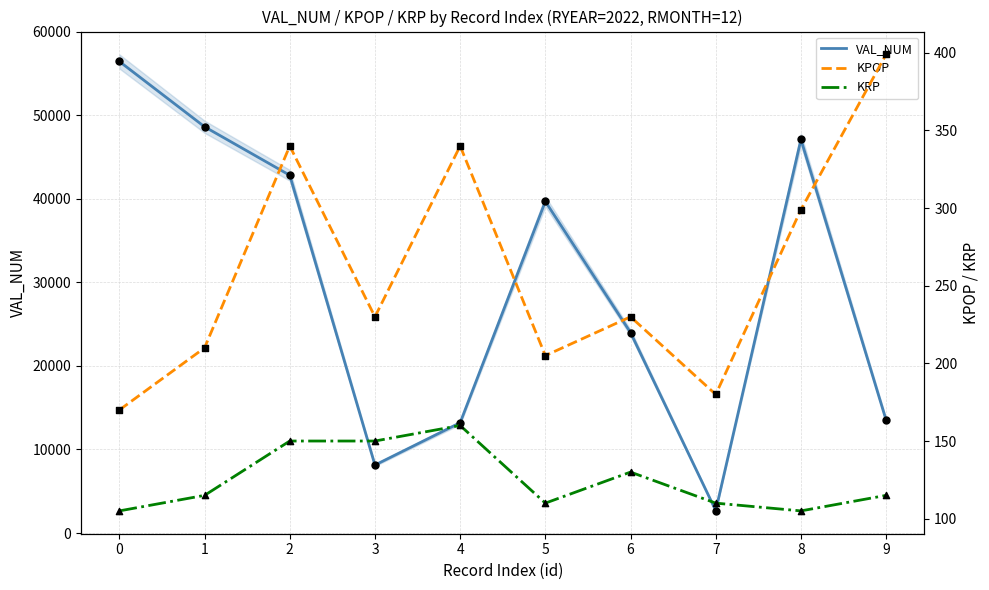

Which series has the widest spread of Y values?

VAL_NUM